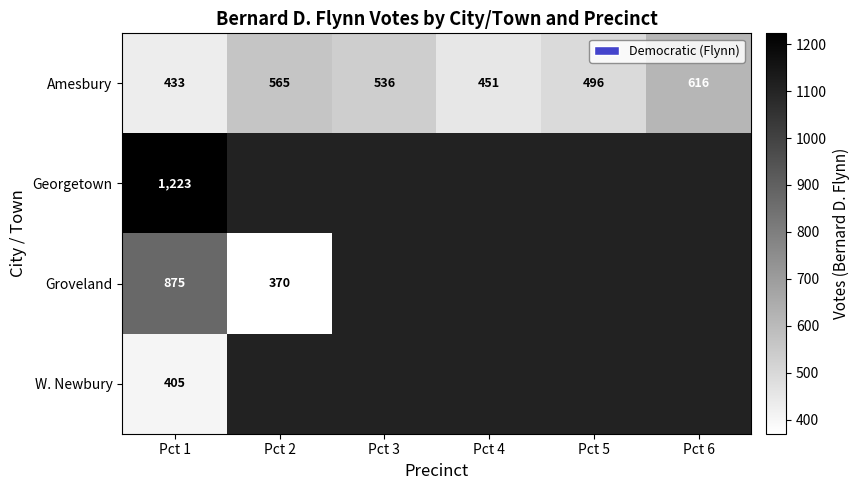

At which category is the sum across all series the highest?

Pct 1